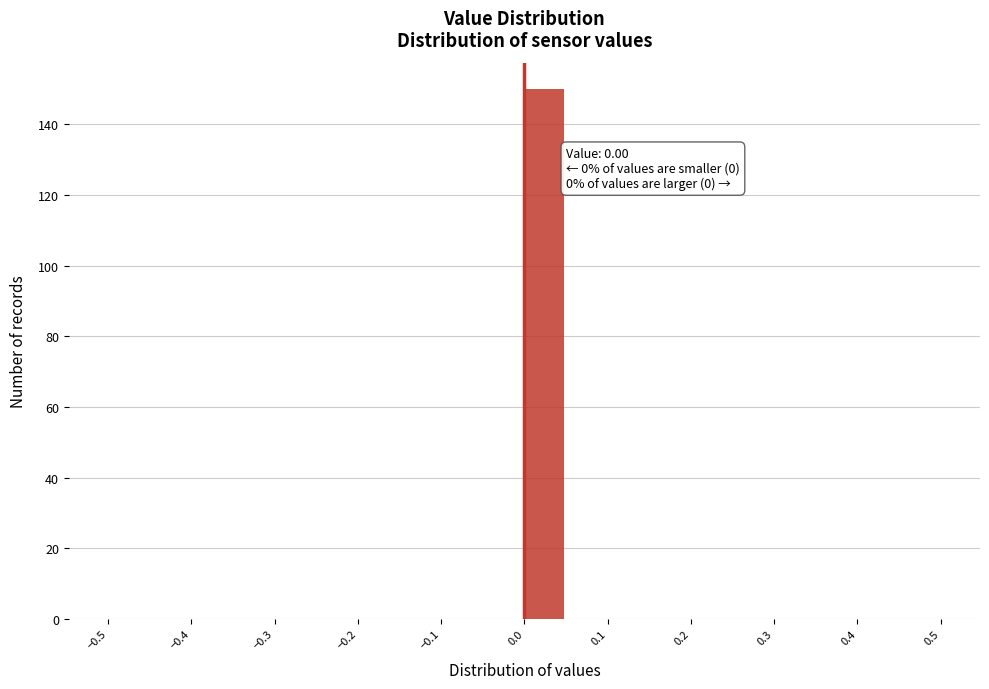

Over which range of the x-axis is the bar tallest?

0.00 to 0.05